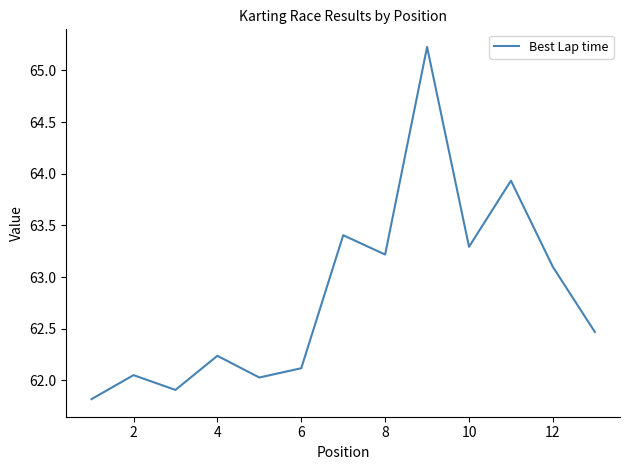

What is the minimum value shown in the chart?

61.8